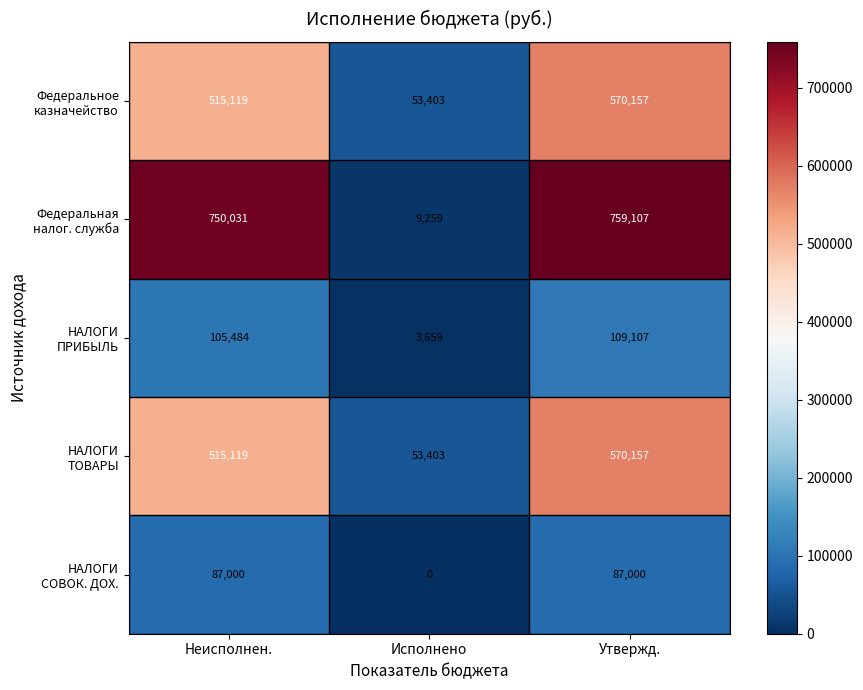

Which label corresponds to the largest value in the chart?

Утвержд.